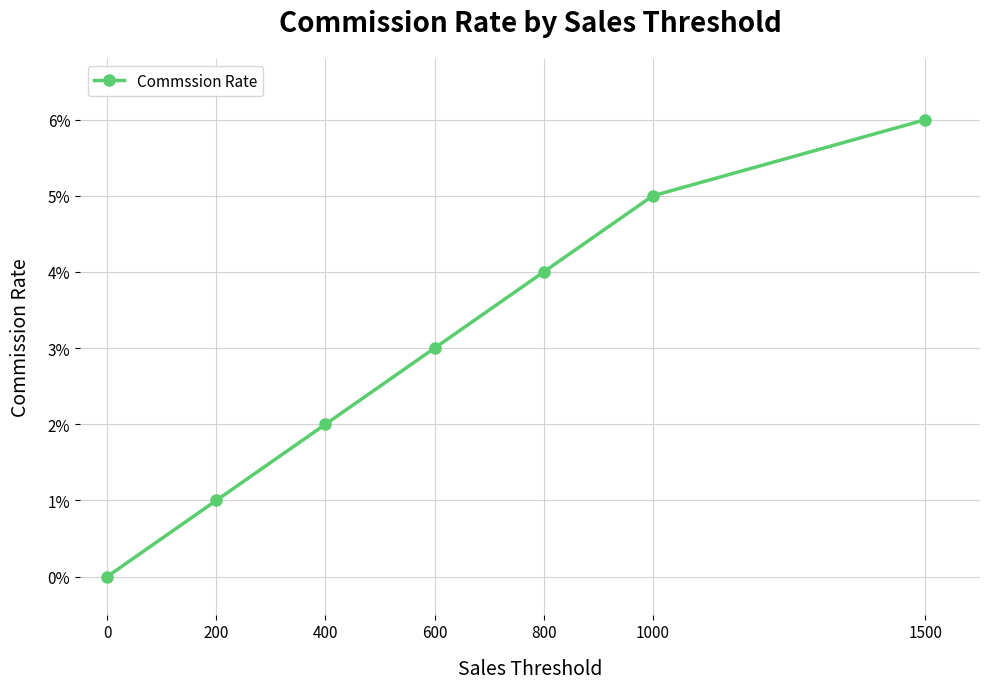

Does the chart have visible grid lines?

Yes